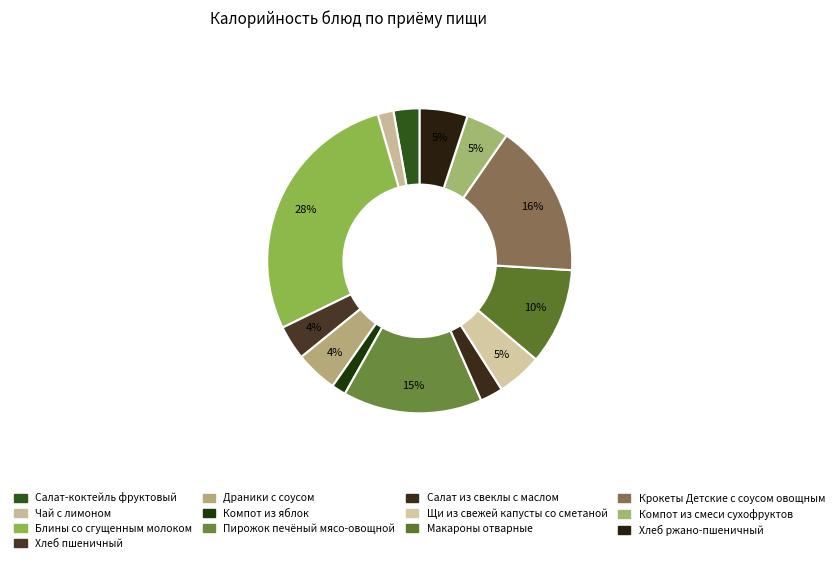

To the nearest percent, what is the difference between the Крокеты Детские с соусом овощным and Блины со сгущенным молоком slice percentages?

11%